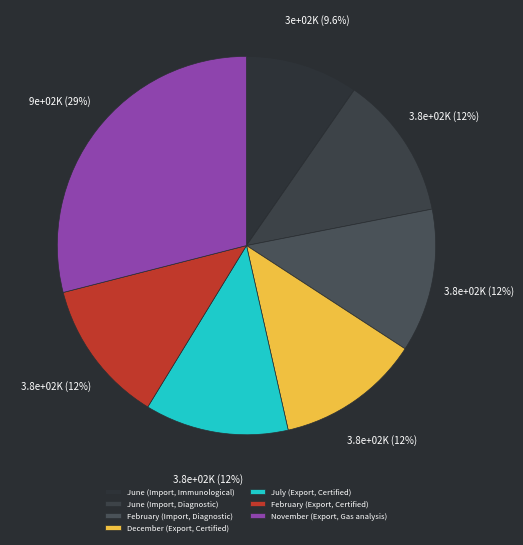

Do February (Import, Diagnostic) and November (Export, Gas analysis) together represent more than half of the pie?

No